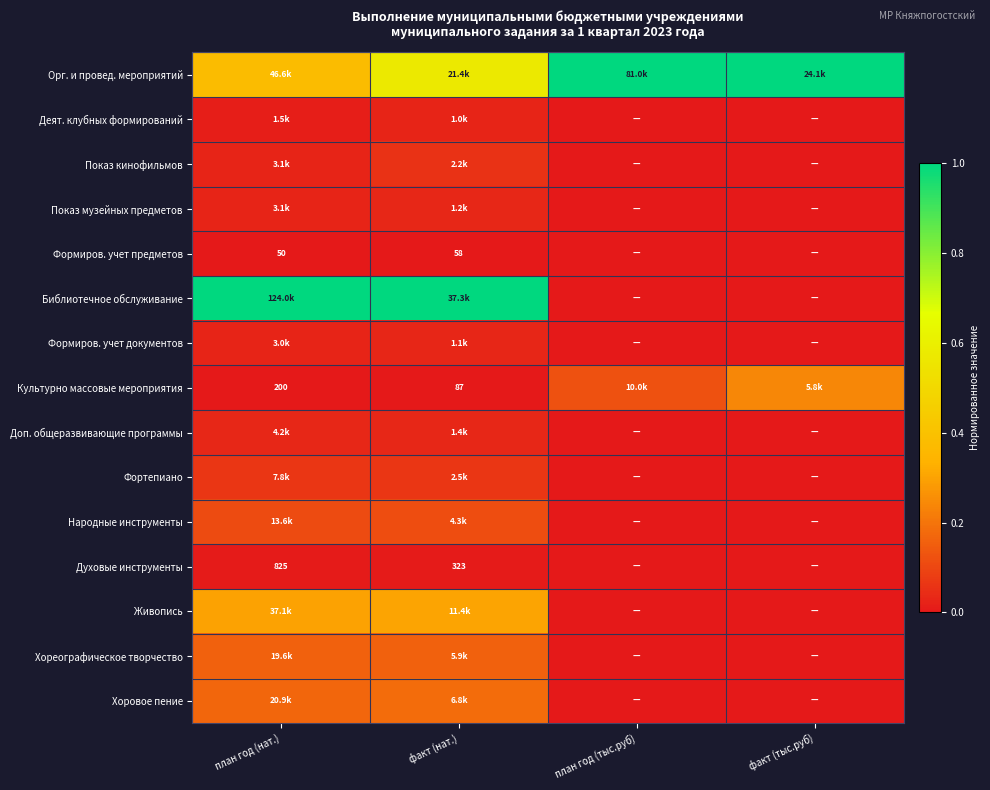

The value of Деят. клубных формирований at план год (тыс.руб) is 0.0. True or false?

True